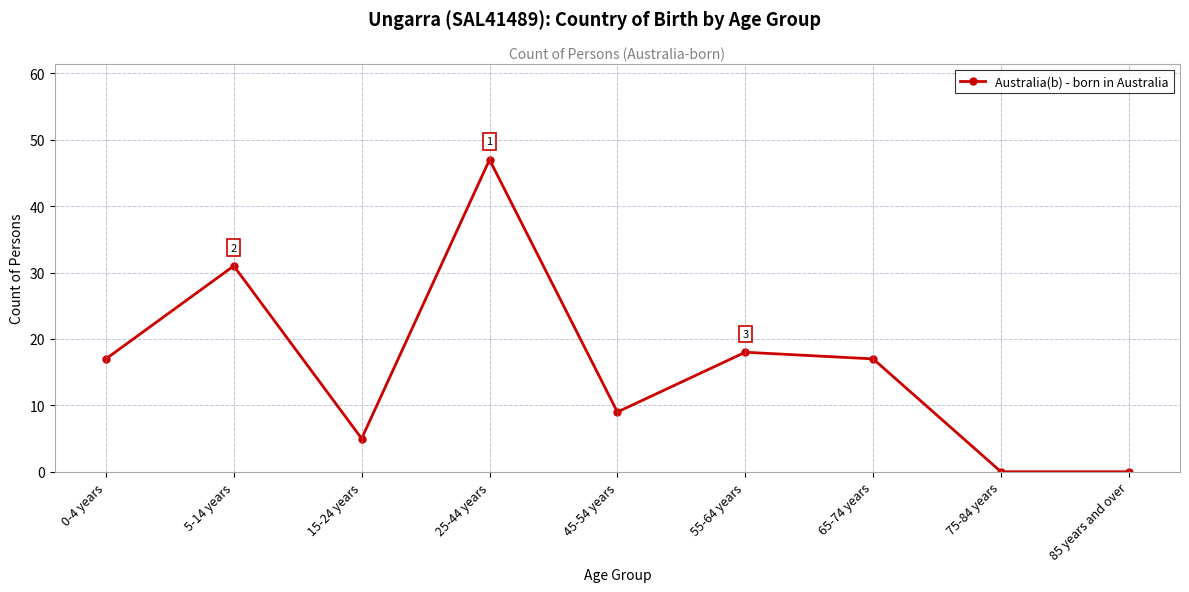

What is the value of the 6th point from the left?

18